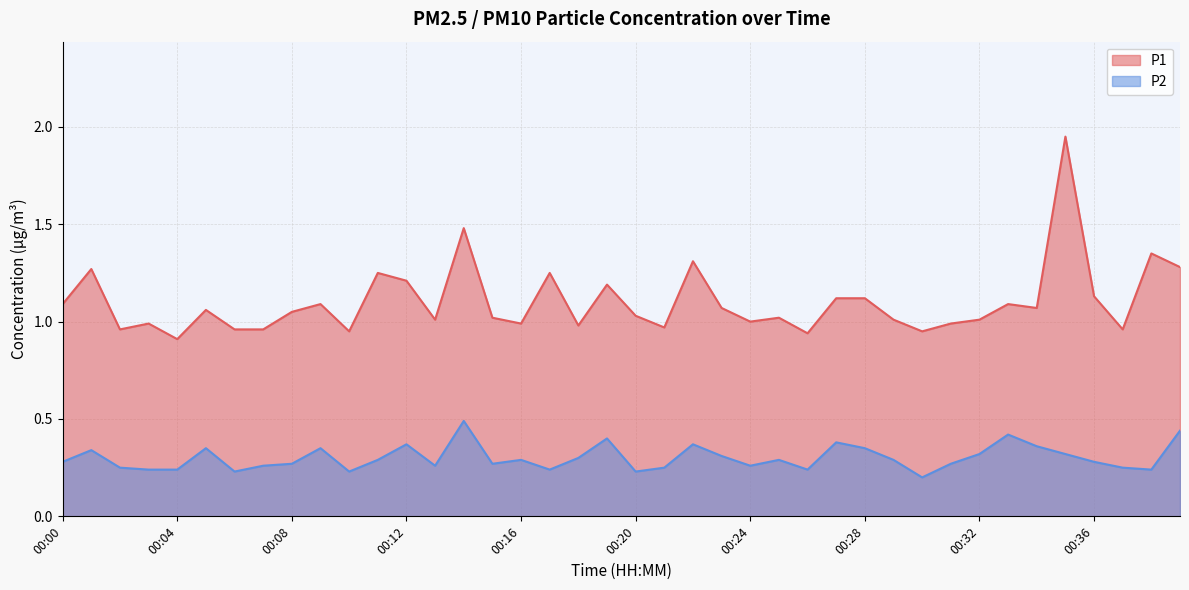

In P1, how many points are lower than both neighbors (excluding endpoints)?

12